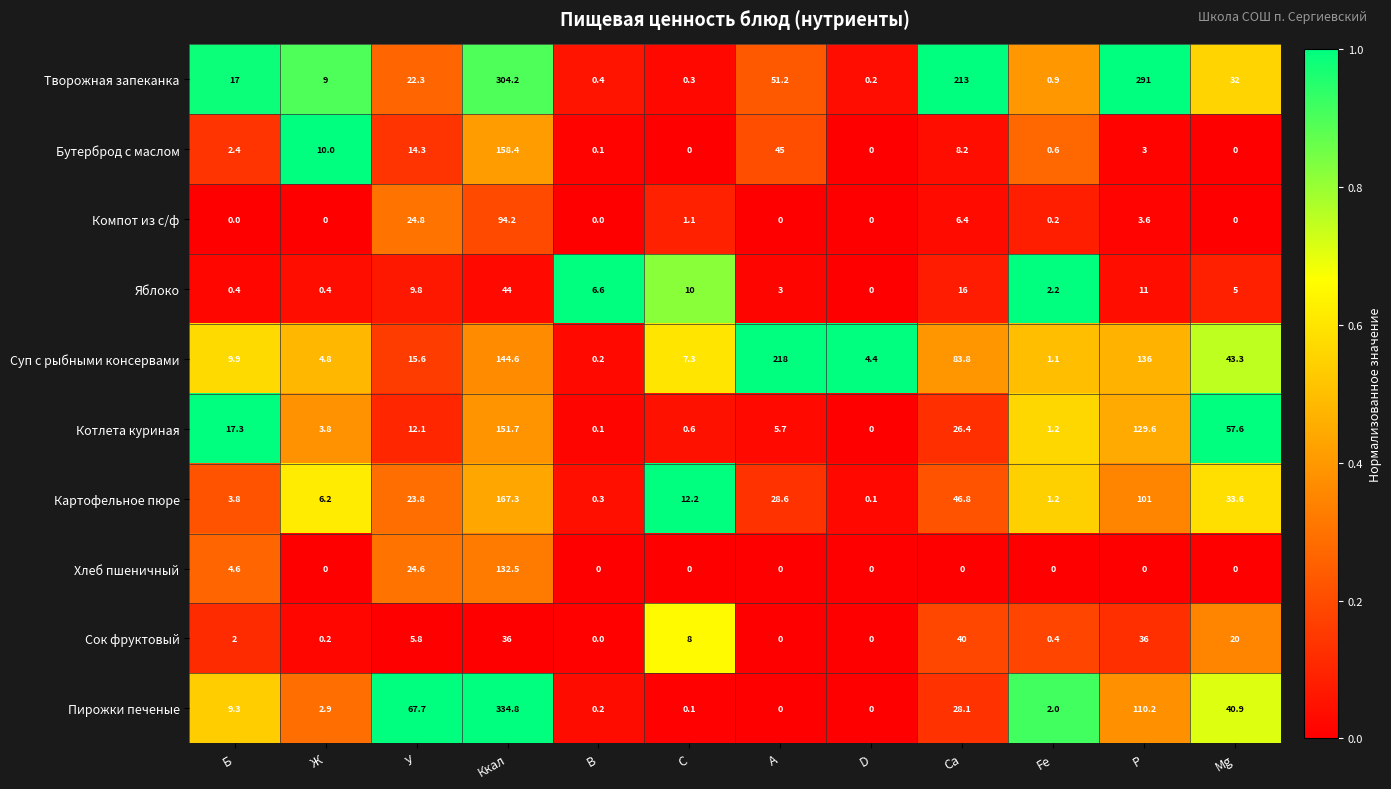

Which series has the largest total across all categories?

Творожная запеканка